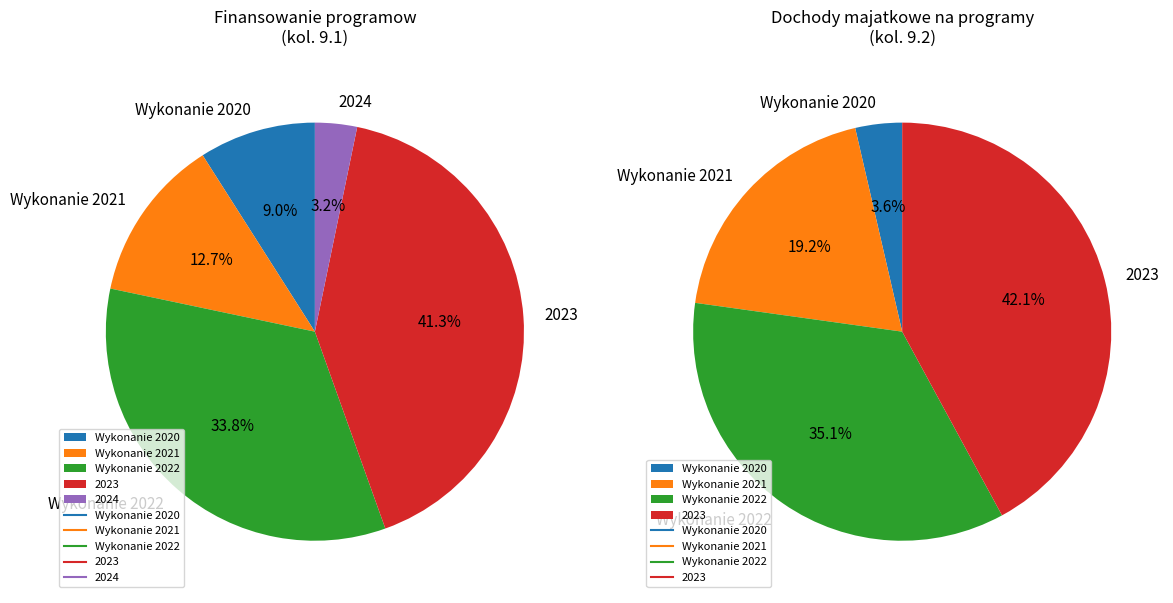

To the nearest percent, what is the difference between the Wykonanie 2022 and Wykonanie 2021 slice percentages?

21%